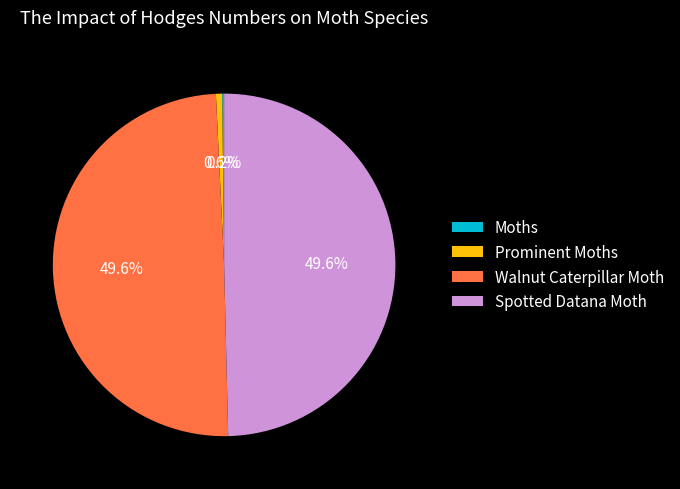

Is the sum of Spotted Datana Moth and Walnut Caterpillar Moth greater than half?

Yes